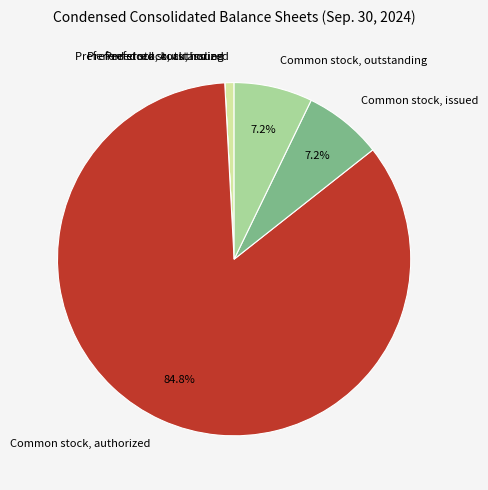

Combined, do Common stock, authorized and Preferred stock, authorized account for over 50%?

Yes